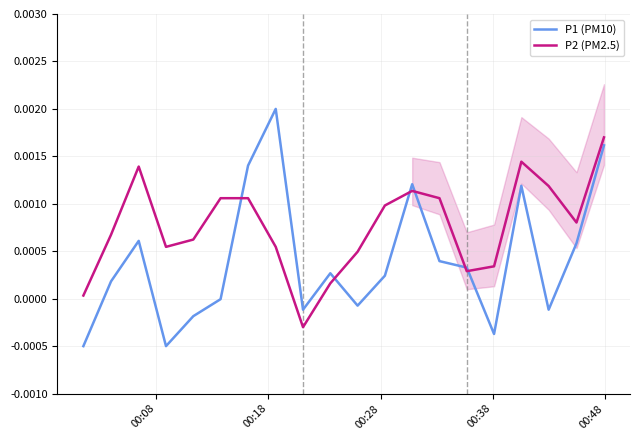

In P2 (PM2.5), how many points are higher than both neighbors (excluding endpoints)?

3